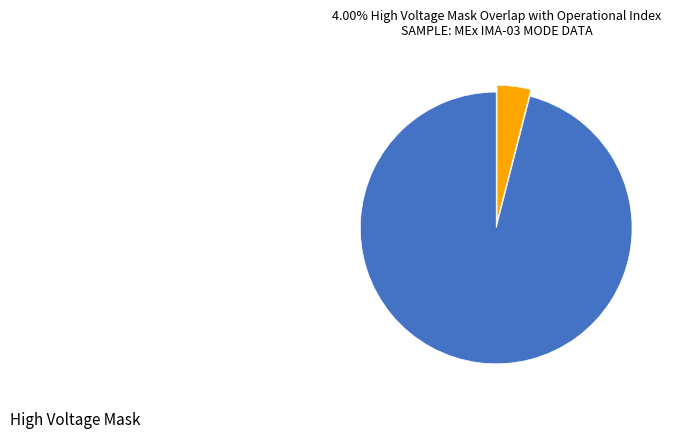

Does any single category account for the majority?

Yes